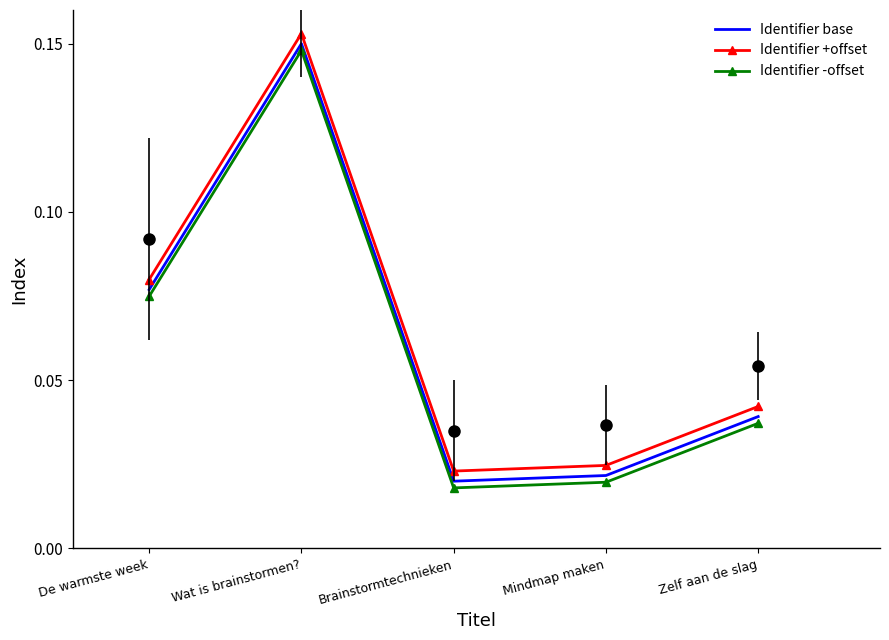

Reading right to left, extract all data points from this chart.

Identifier base: Zelf aan de slag=0.0	Mindmap maken=0.0	Brainstormtechnieken=0.0	Wat is brainstormen?=0.1	De warmste week=0.1
Identifier +offset: Zelf aan de slag=0.0	Mindmap maken=0.0	Brainstormtechnieken=0.0	Wat is brainstormen?=0.2	De warmste week=0.1
Identifier -offset: Zelf aan de slag=0.0	Mindmap maken=0.0	Brainstormtechnieken=0.0	Wat is brainstormen?=0.1	De warmste week=0.1